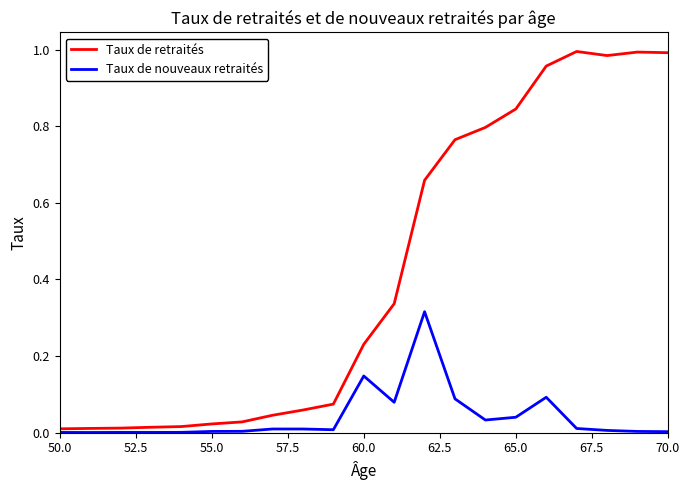

List the series in order of their overall mean, lowest first.

Taux de nouveaux retraités, Taux de retraités